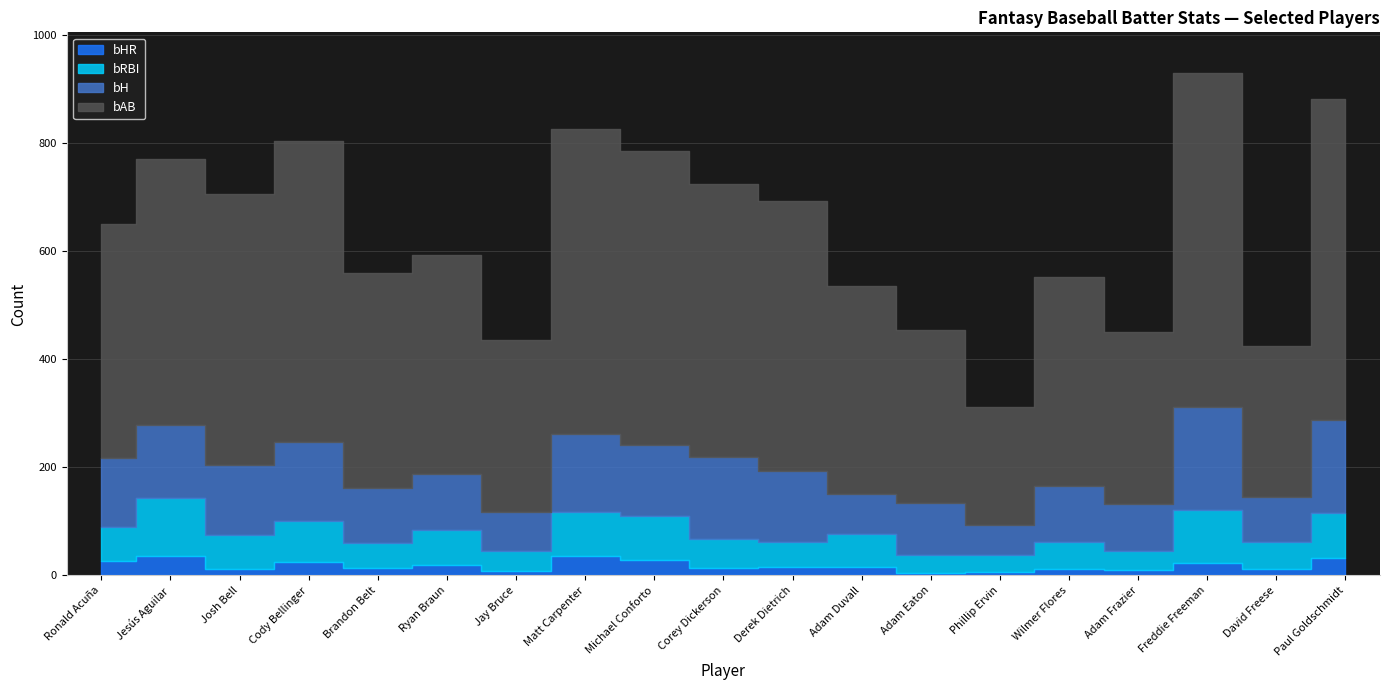

What is the maximum value for bRBI?

108